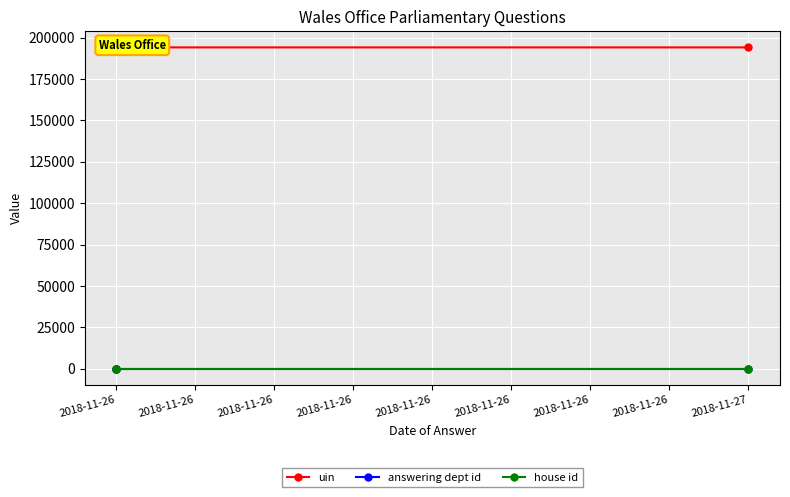

What is the spread (max minus min) of values at 2018-11-26?

194067